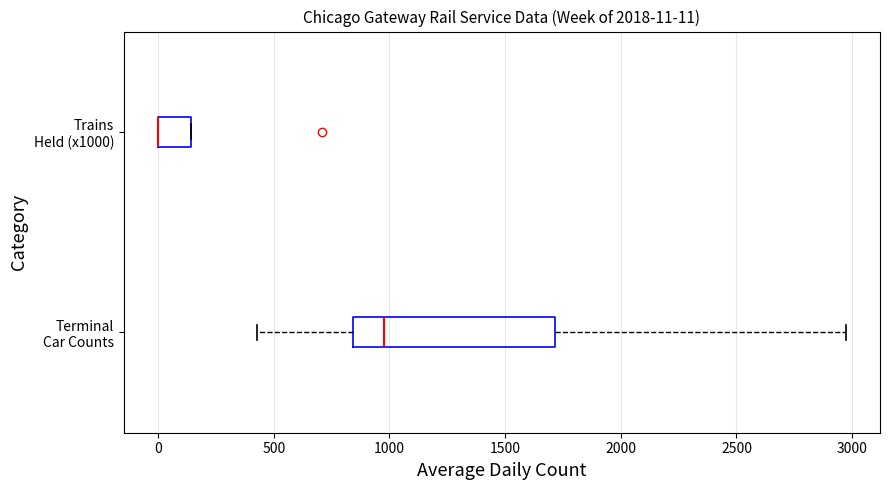

Comparing the boxes themselves (not the whiskers), which one is the widest?

Terminal Car Counts